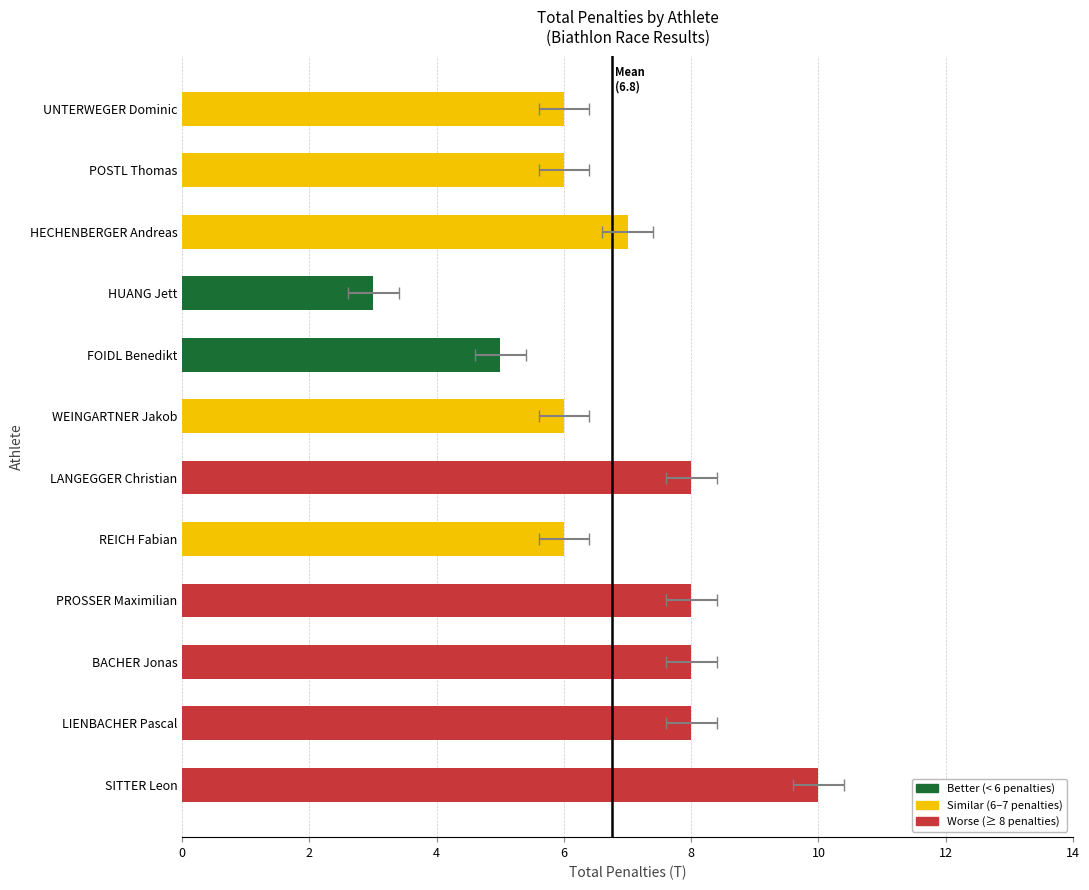

Which has a higher value, WEINGARTNER Jakob or REICH Fabian?

WEINGARTNER Jakob